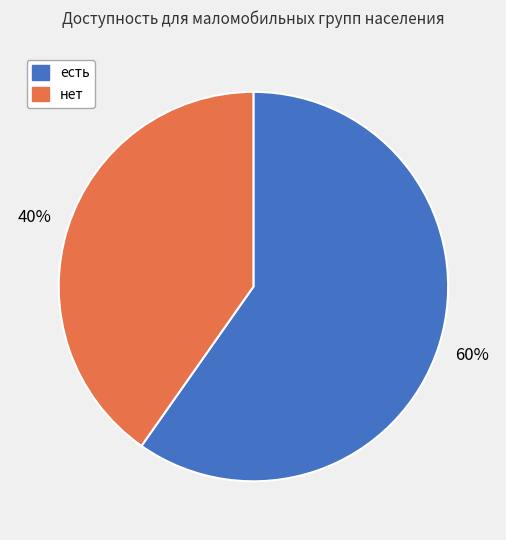

Which category has the biggest portion of the pie?

есть